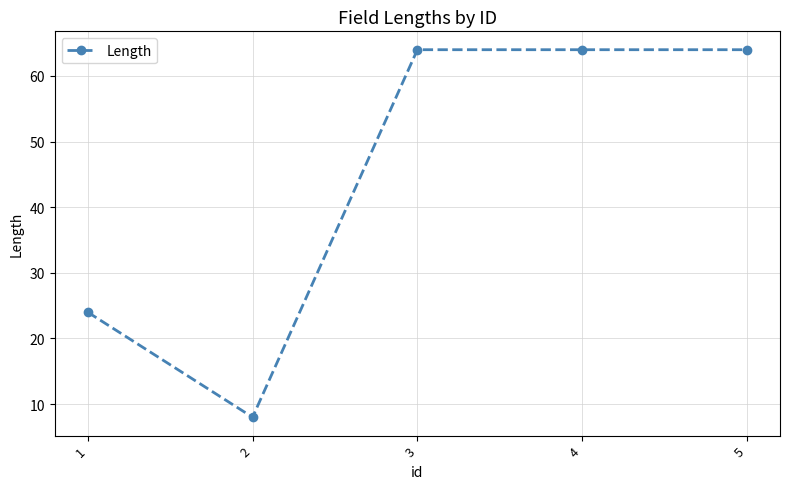

What is the greatest value displayed?

64